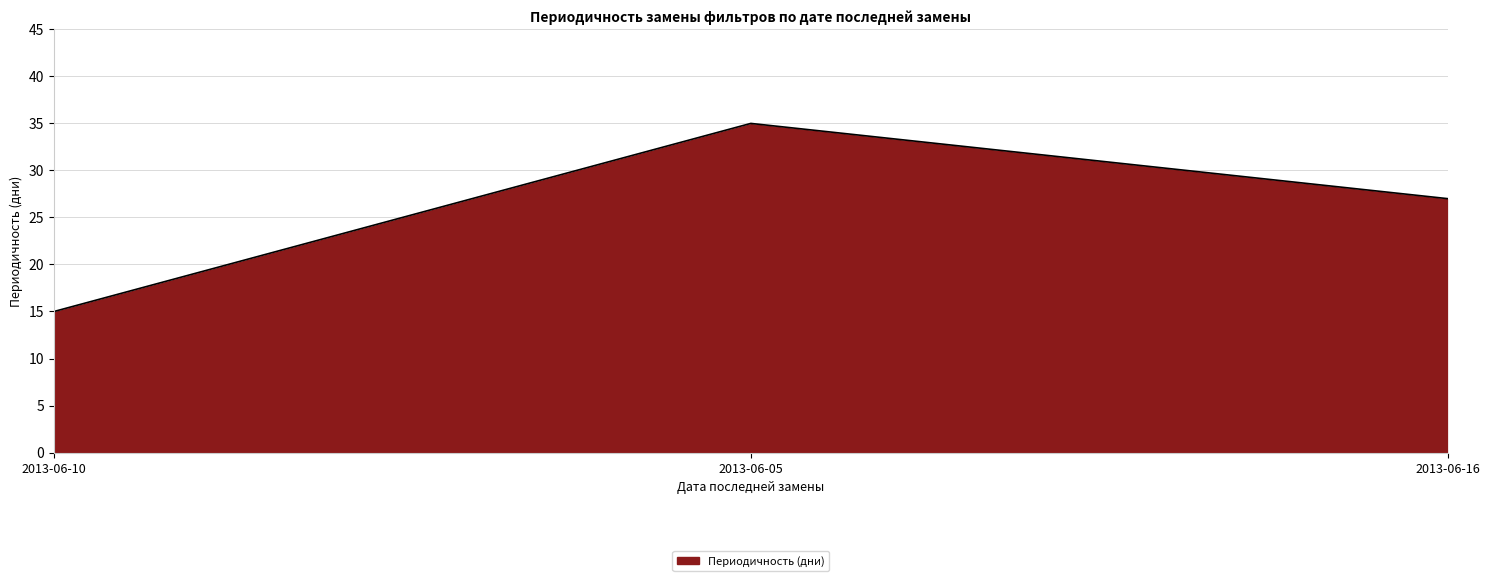

What position from the left is 2013-06-05?

2